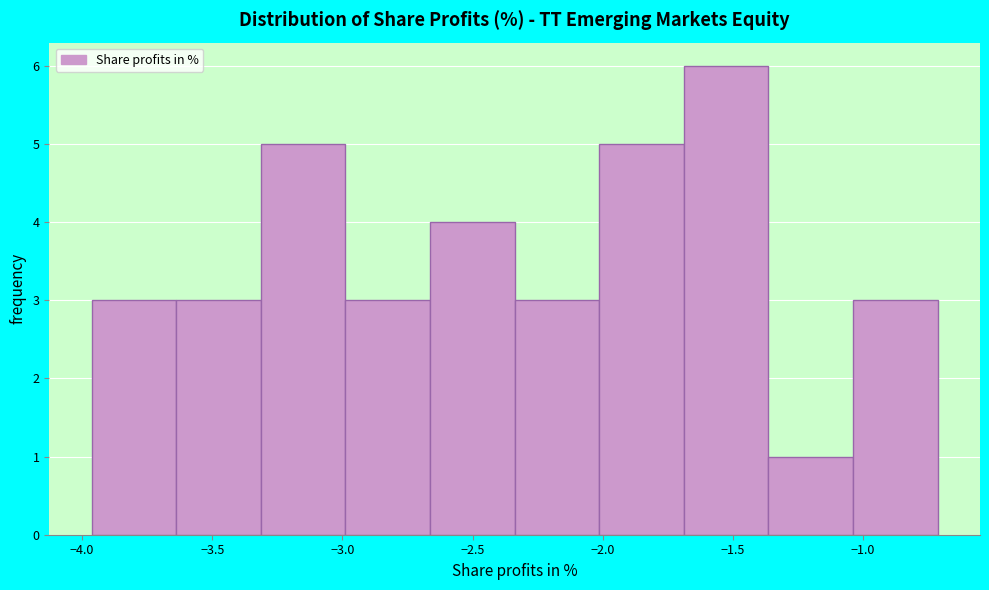

Reading left to right, transcribe this chart: for each bar, give the range it covers on the x-axis and its height. Neither the bar edges nor the heights are printed on the chart, so give them approximately, as read against the axes.

-3.95 to -3.65: 3
-3.65 to -3.30: 3
-3.30 to -3.00: 5
-3.00 to -2.65: 3
-2.65 to -2.35: 4
-2.35 to -2.00: 3
-2.00 to -1.70: 5
-1.70 to -1.35: 6
-1.35 to -1.05: 1
-1.05 to -0.70: 3